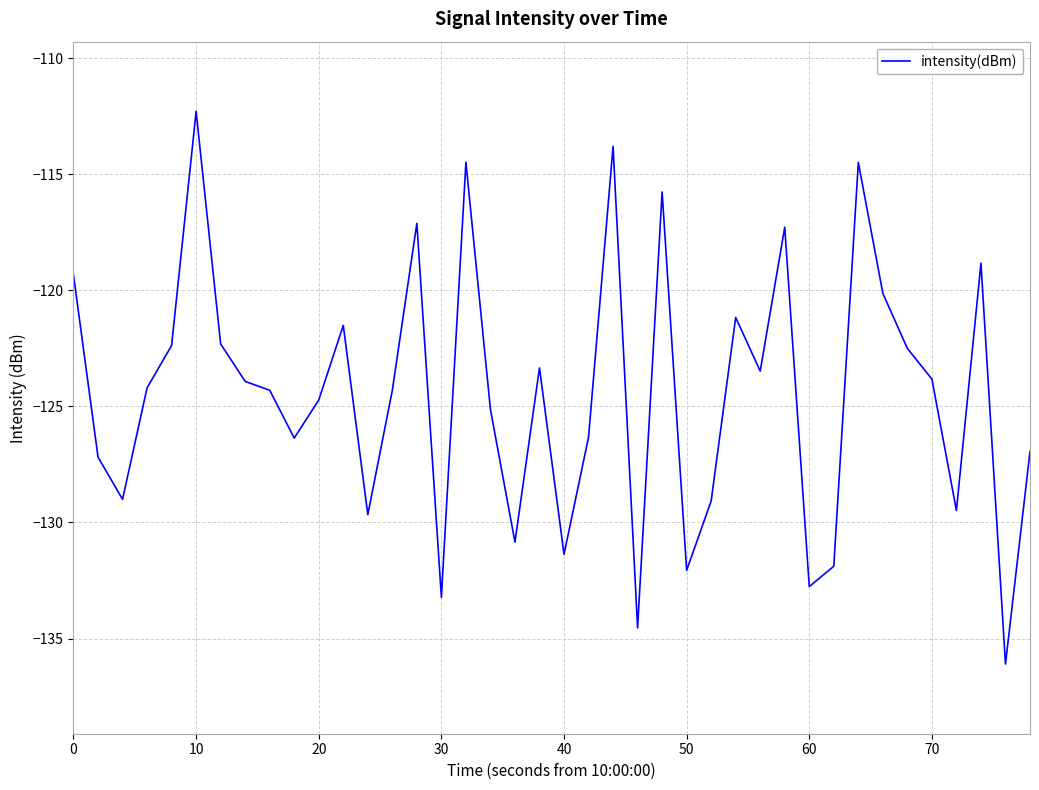

What is the smallest value displayed?

-136.1